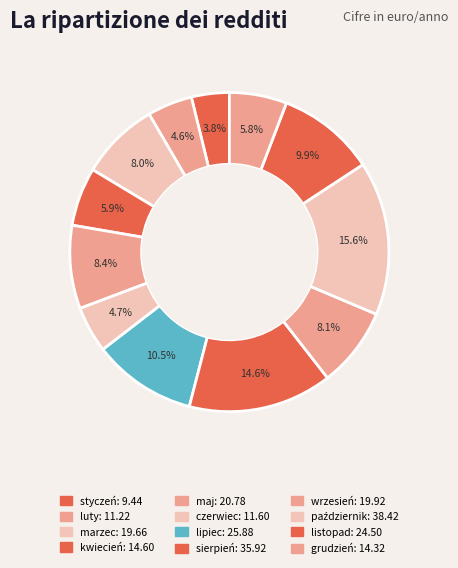

Is there any slice that represents more than half of the pie?

No